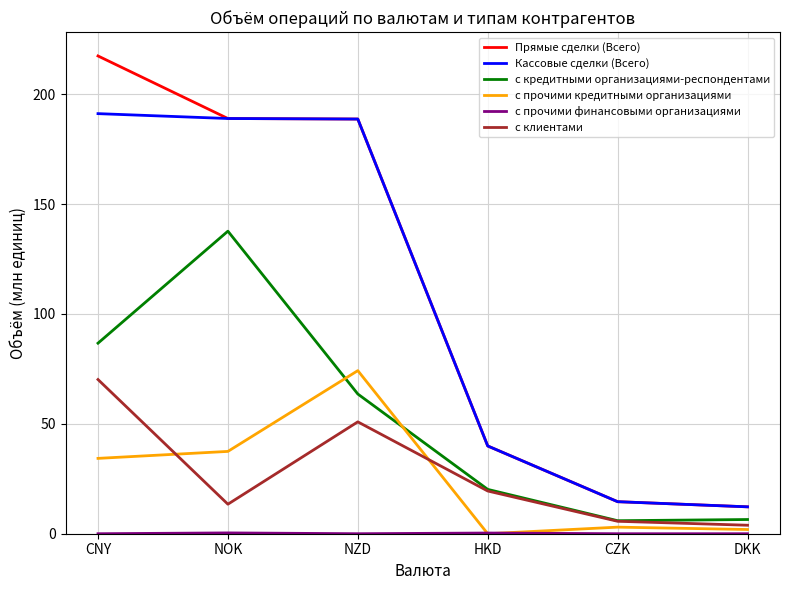

What is the average value of the с клиентами series?

27.2